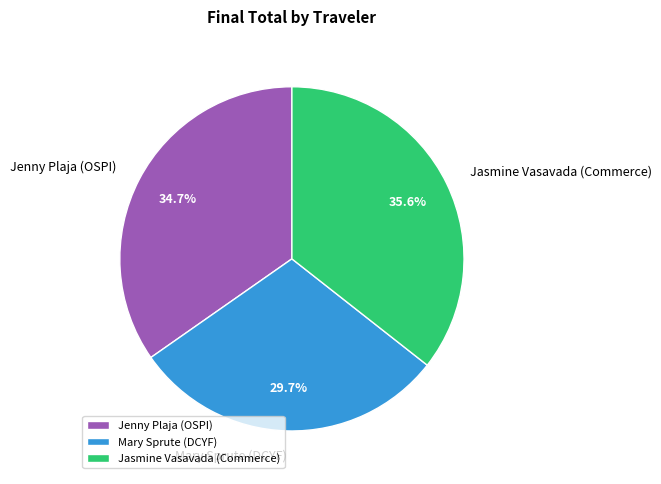

How many slices are in this pie chart?

3